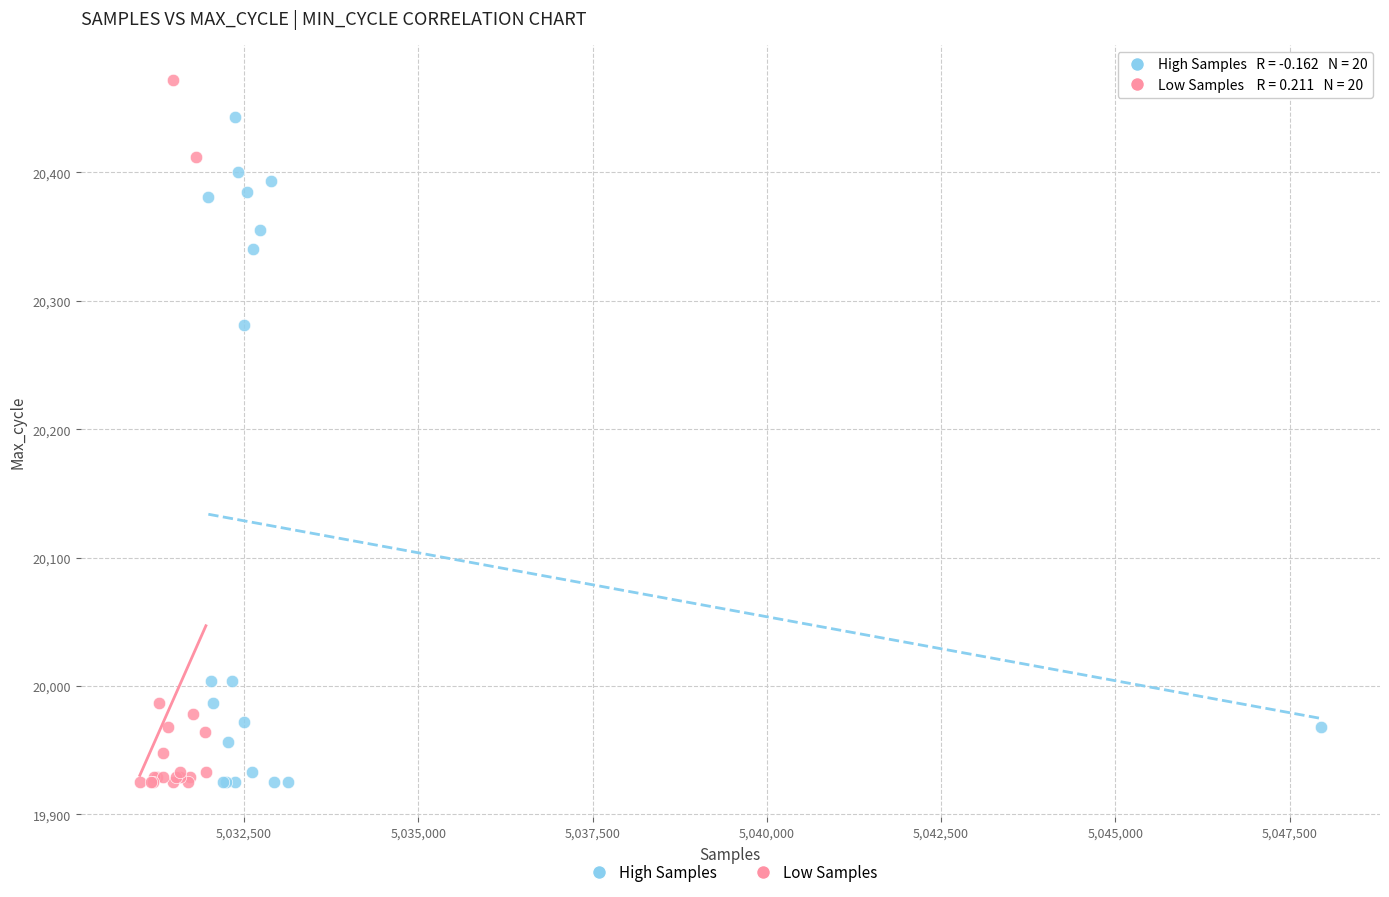

Which series contains the highest Y value?

Low Samples